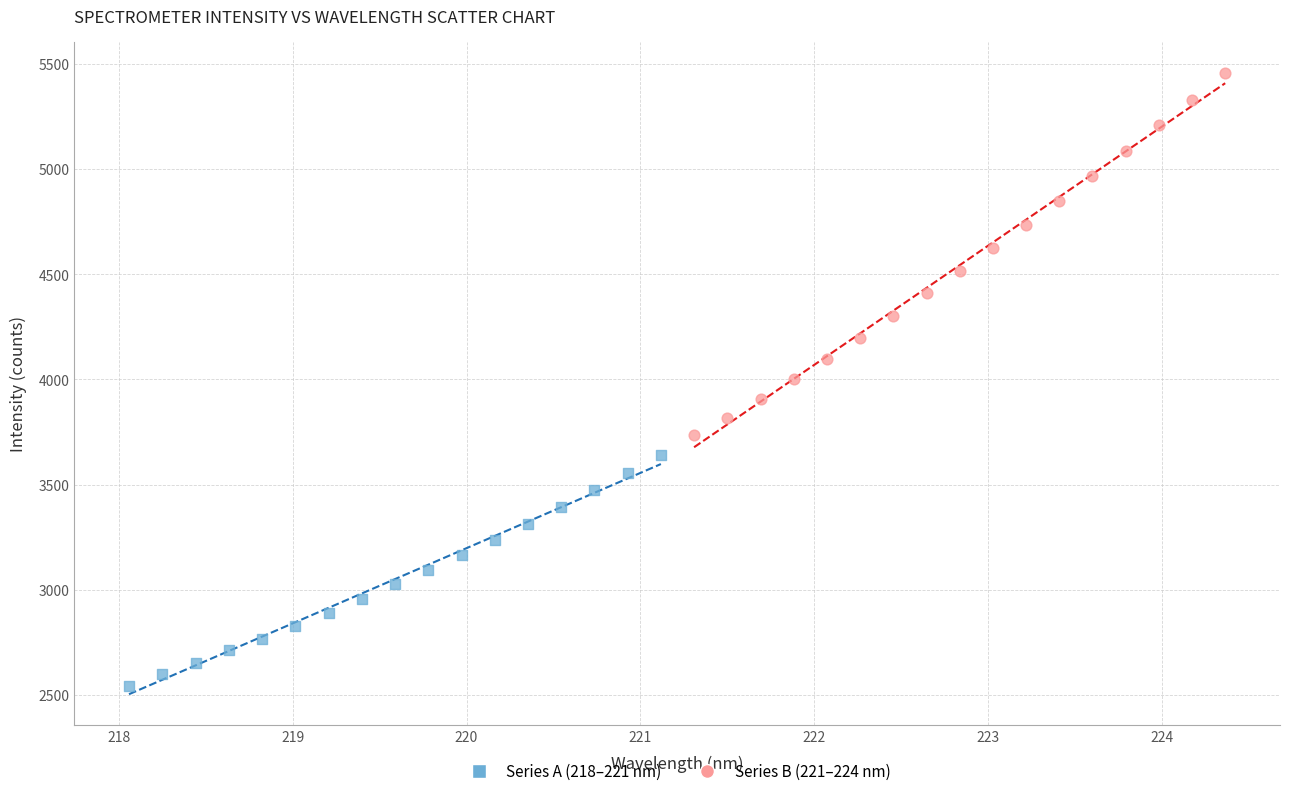

Which series contains the highest Y value?

Series B (221–224 nm)